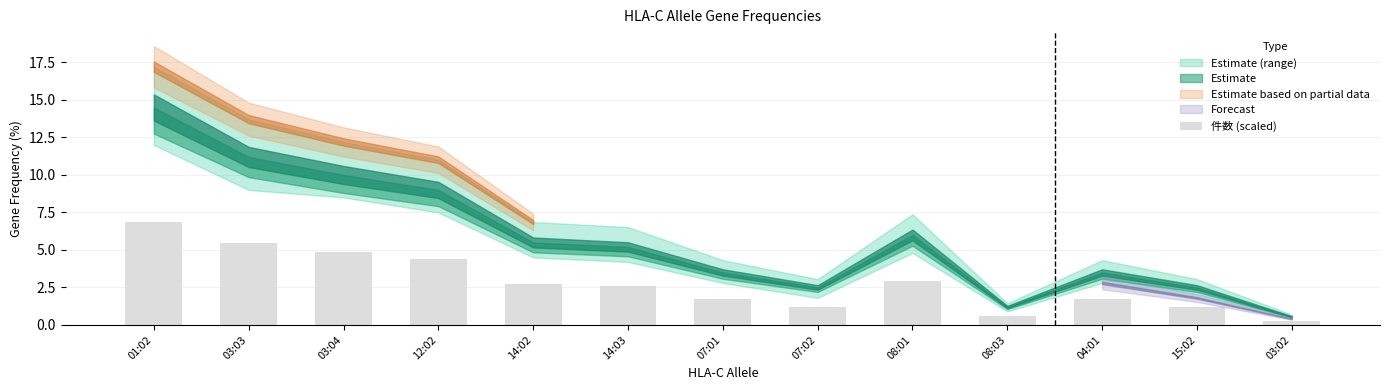

What is the difference between the values at 08:01 and 07:01?

1.2